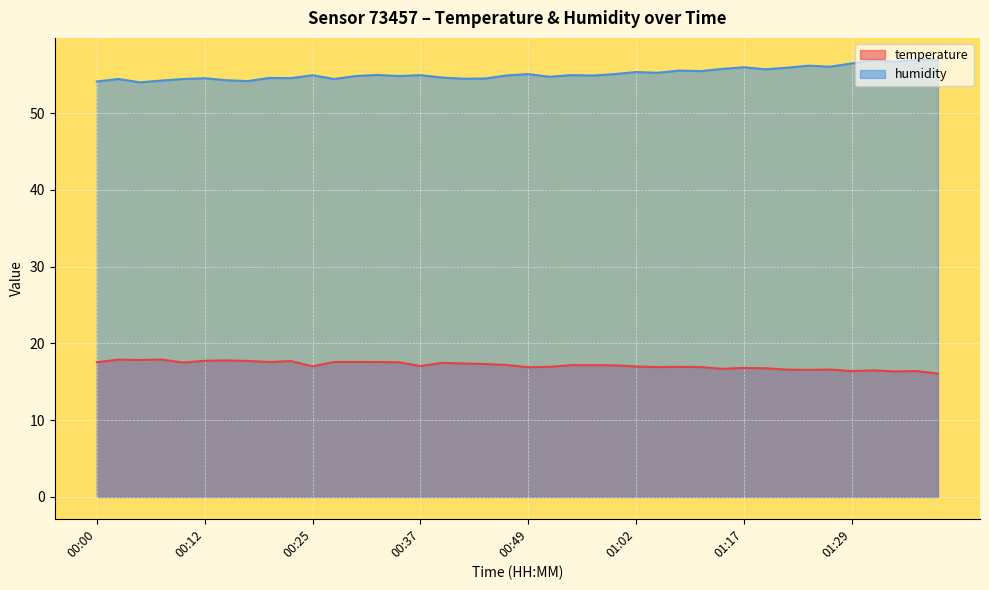

Which category has the highest value in the humidity series?

01:37